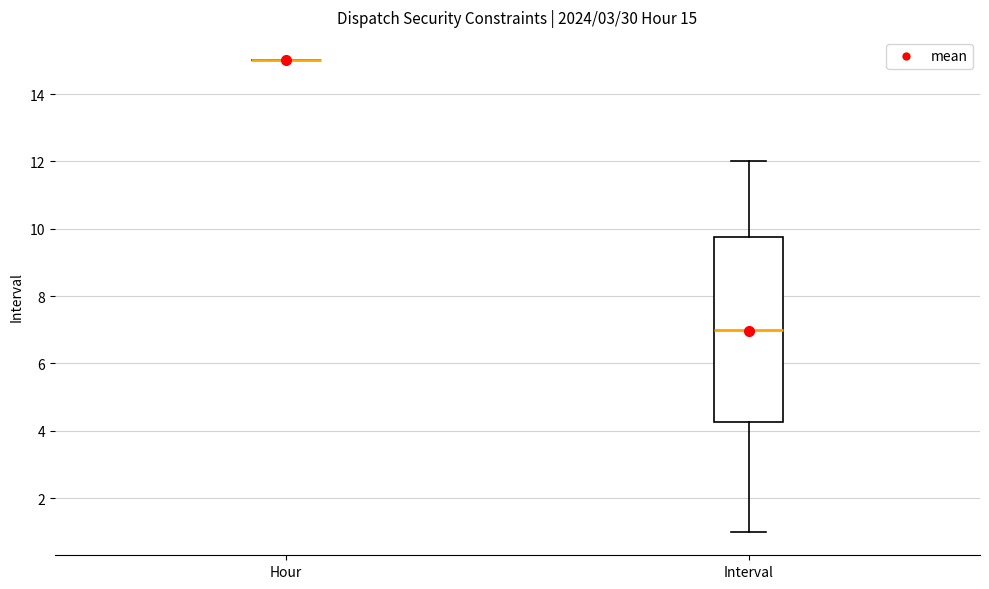

Comparing the boxes themselves (not the whiskers), which one is the tallest?

Interval